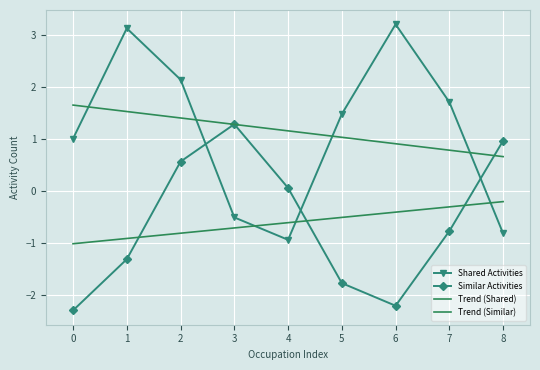

At which category does Similar Activities reach its first local valley?

6